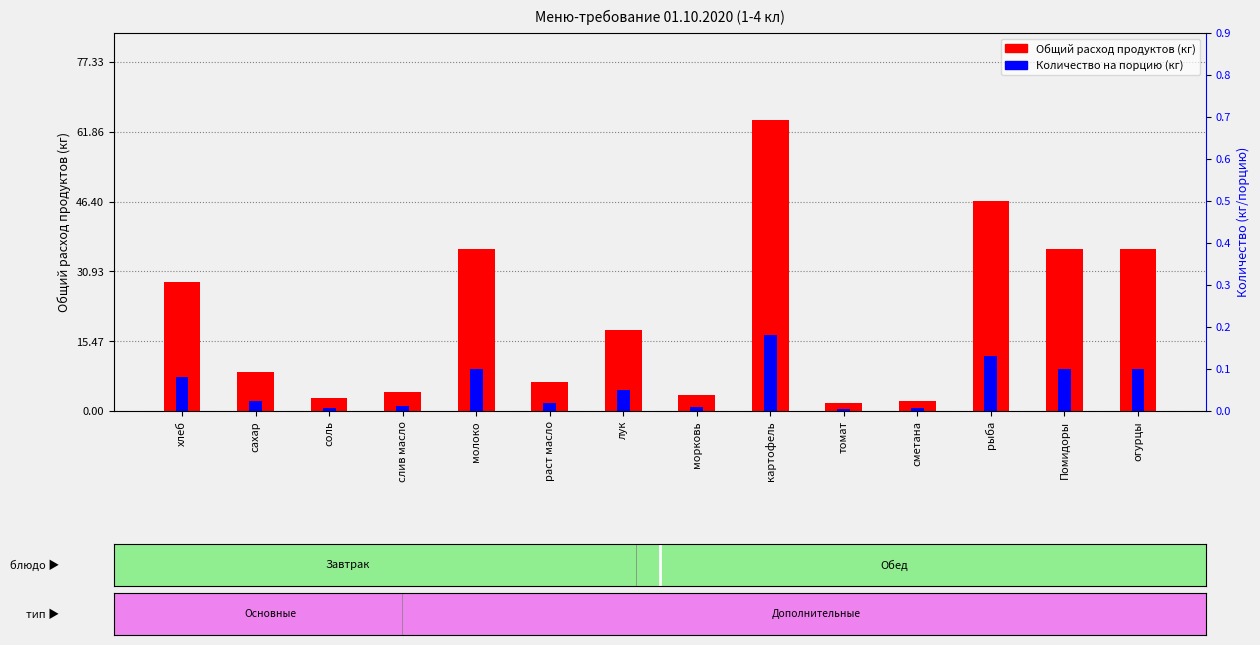

What is the spread (max minus min) of values at раст масло?

6.4